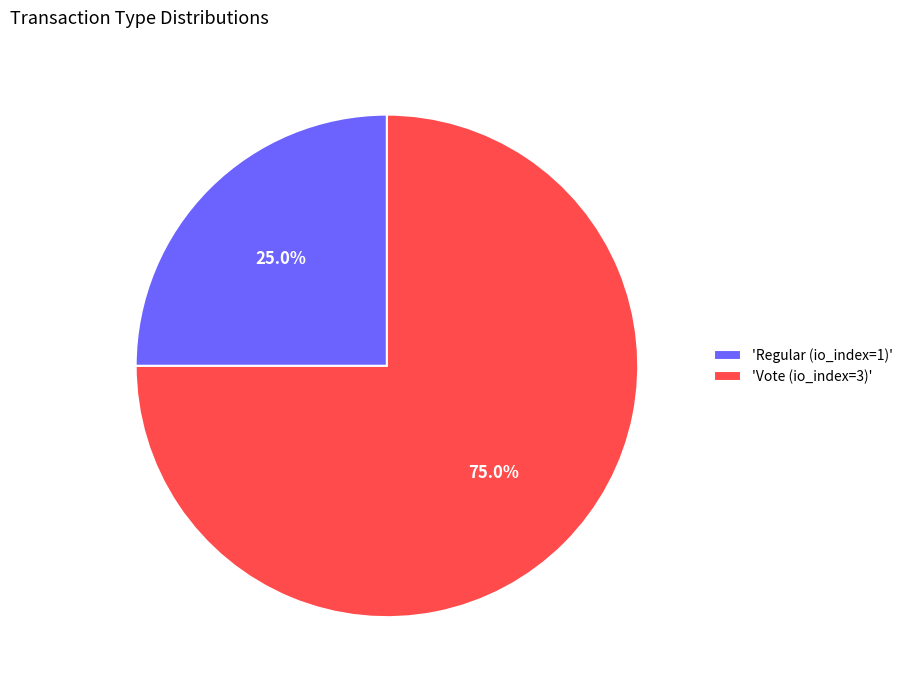

What is the smallest slice in the pie chart?

'Regular (io_index=1)'